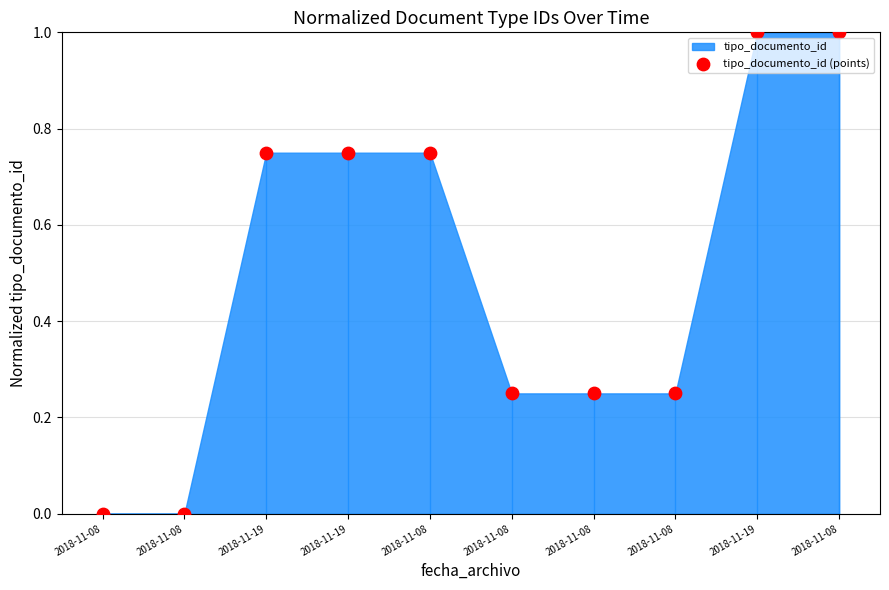

What is the average Y value?

0.5